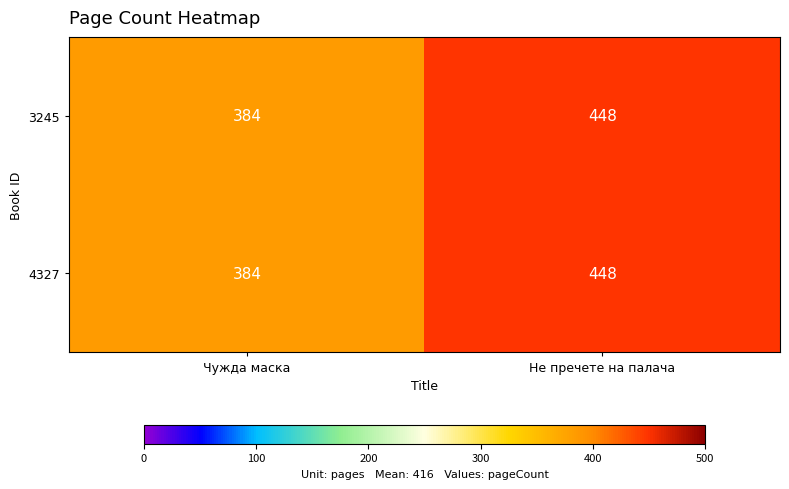

List the labels in order of 4327 value, smallest first.

Чужда маска, Не пречете на палача